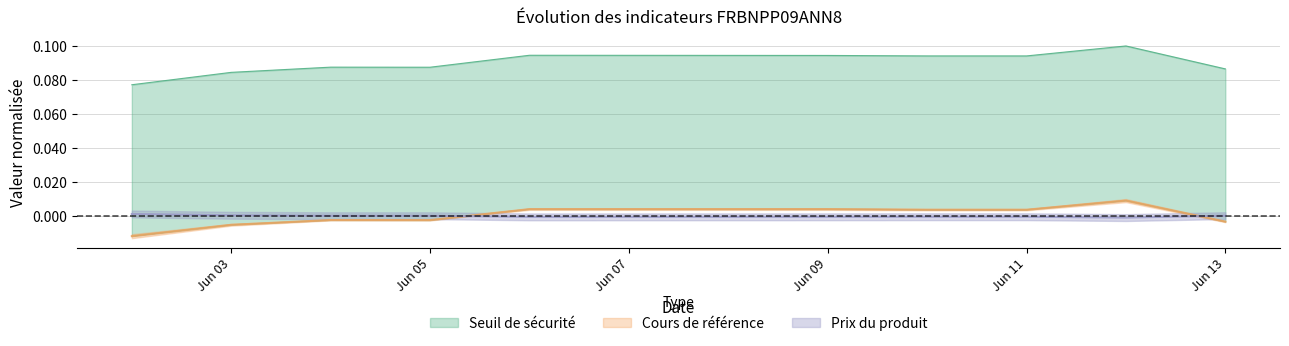

At which label is Seuil de sécurité closest to 0?

2025-06-02